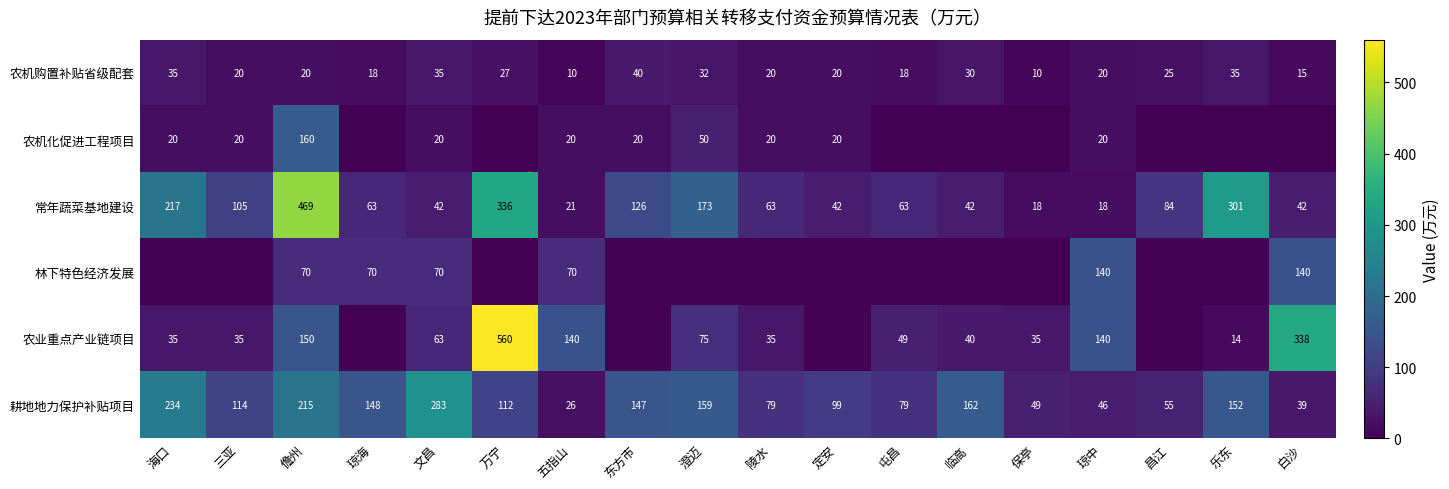

Which category has the highest value across all series?

万宁